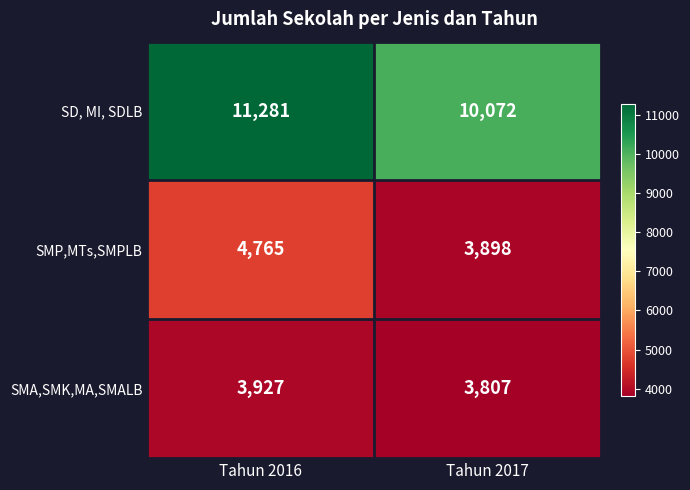

Which series has the largest total across all categories?

SD, MI, SDLB